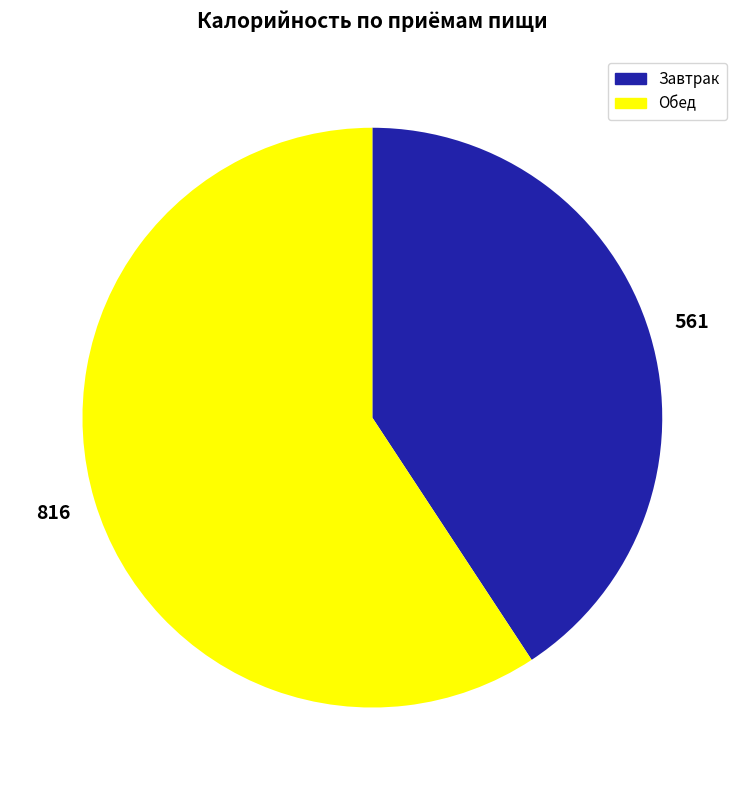

Which slice is the largest?

Обед